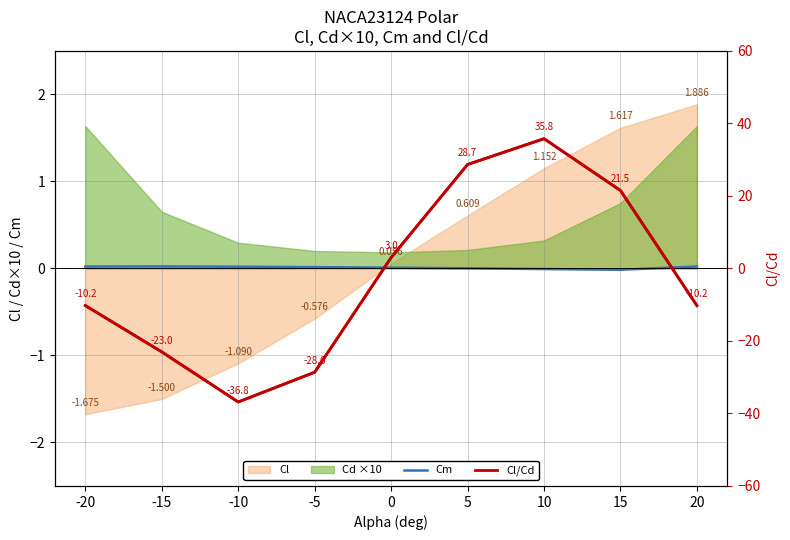

Count the number of categories in the chart.

9